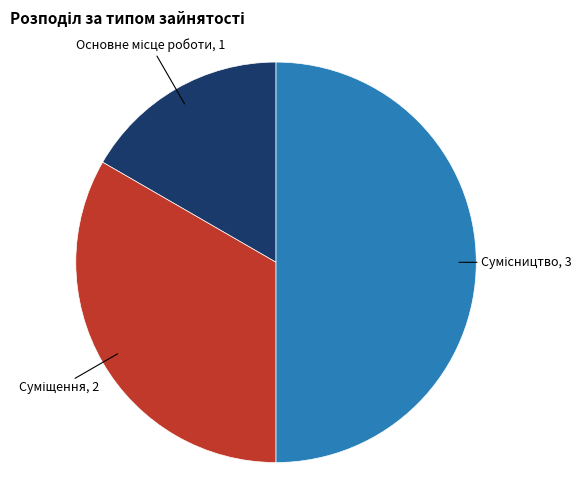

How many slices are in this pie chart?

3